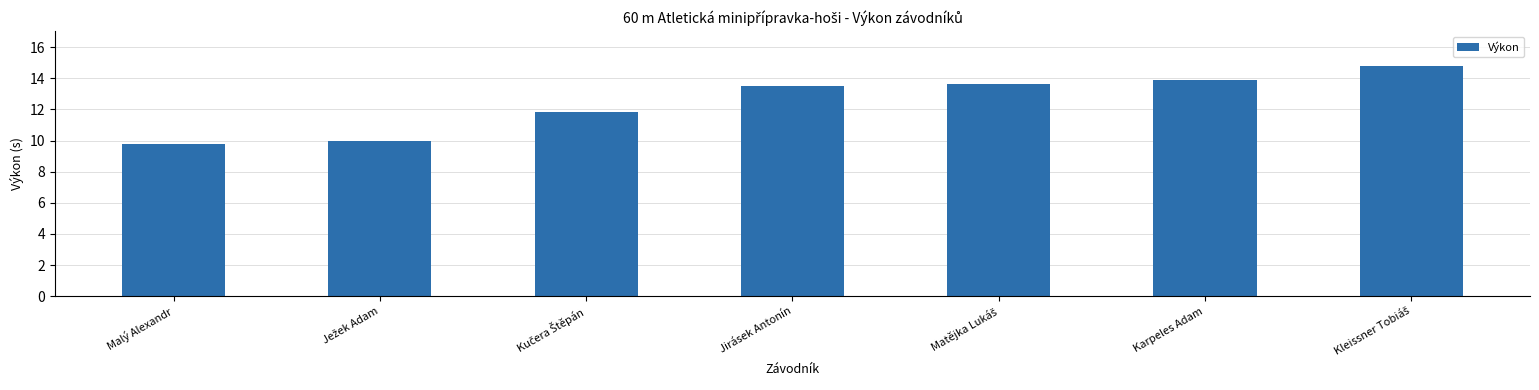

The chart shows a value of 21.1 at Jirásek Antonín. True or false?

False